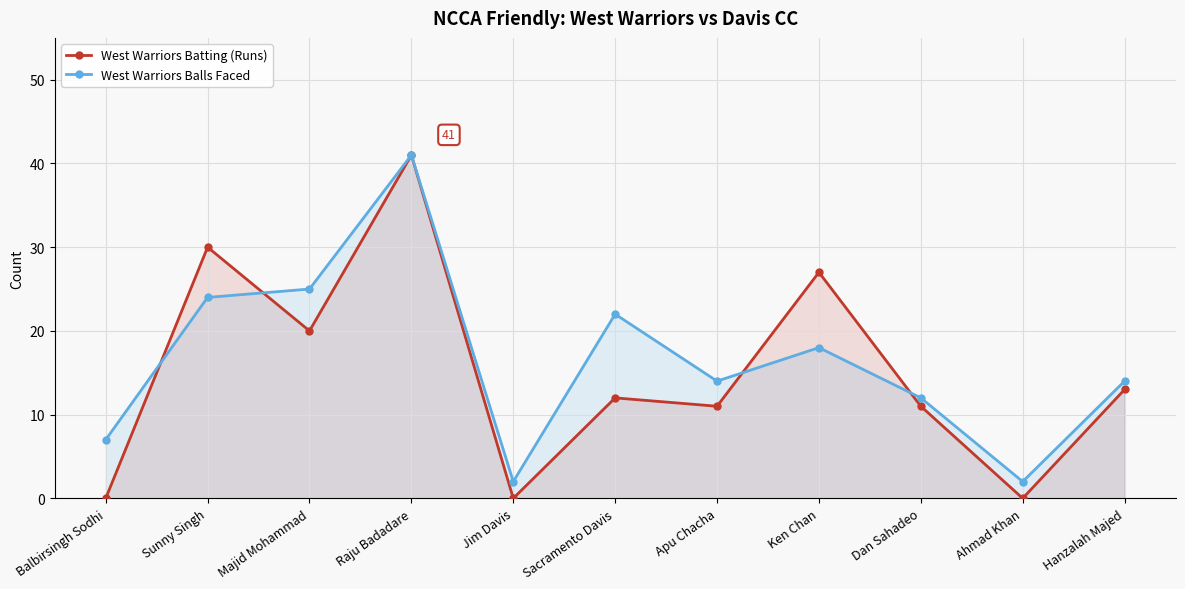

The value of West Warriors Balls Faced at Sunny Singh is 42. True or false?

False